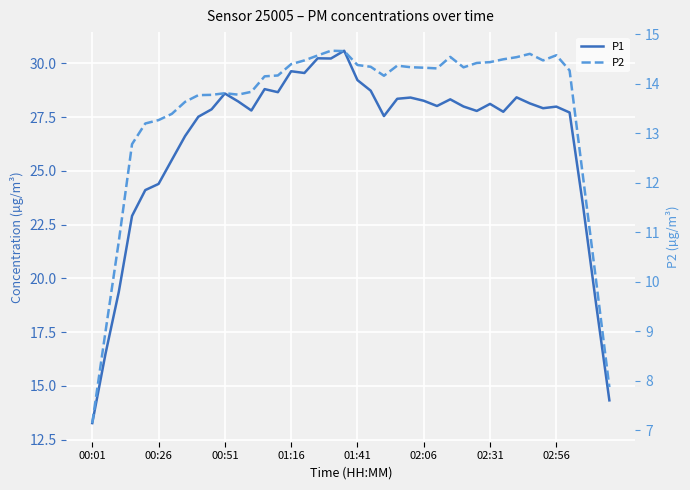

Rank the series by their maximum value, from lowest to highest.

P2, P1